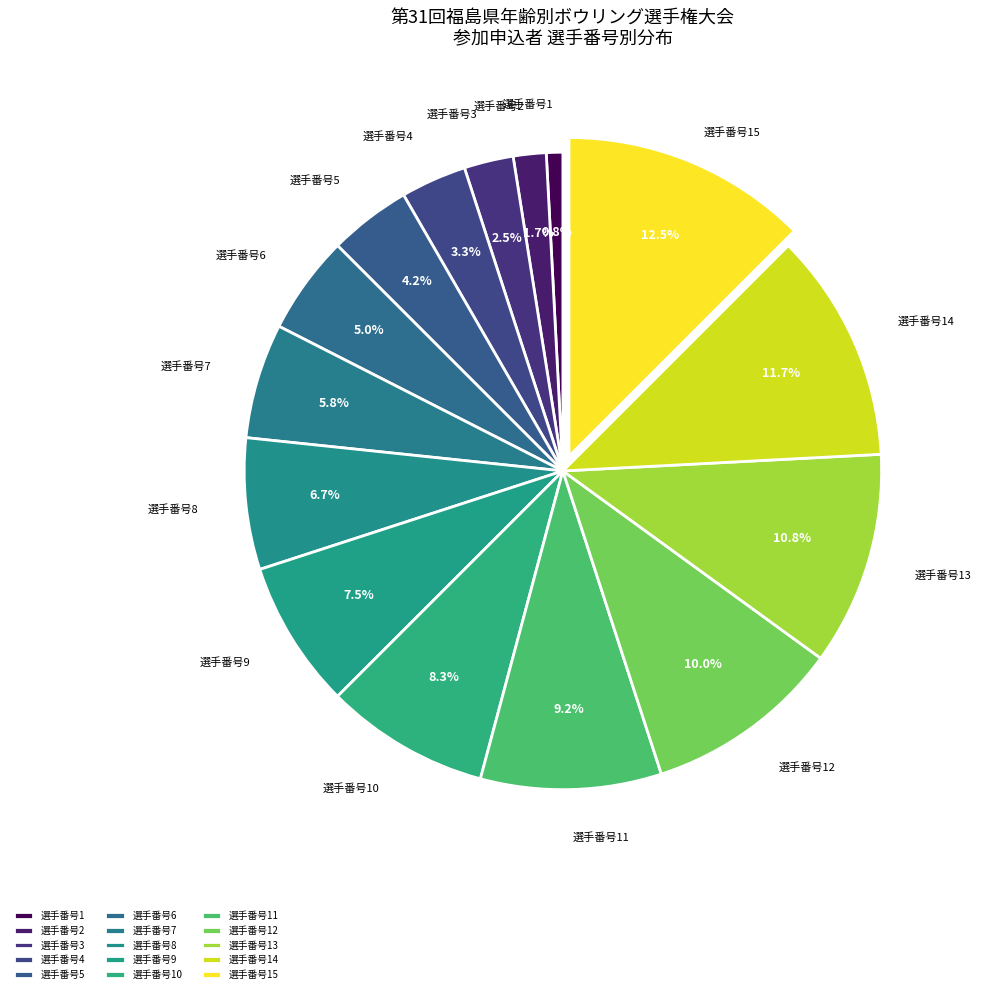

Between 選手番号11 and 選手番号8, which is larger?

選手番号11